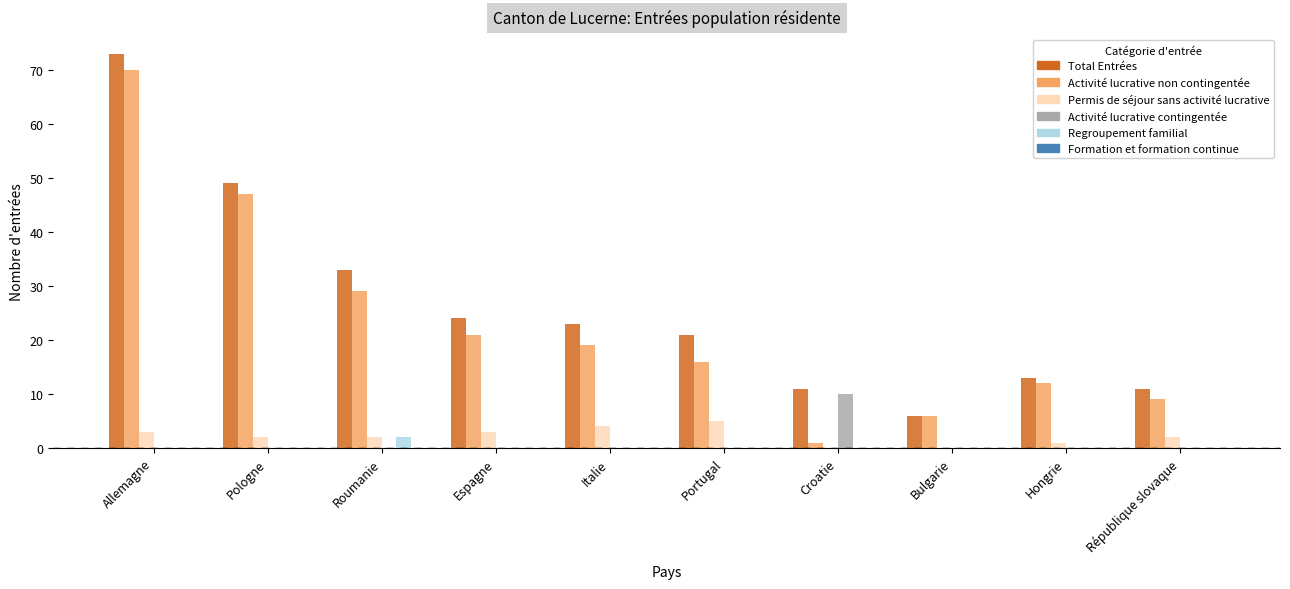

Where does the Permis de séjour sans activité lucrative series first go above 2?

Allemagne